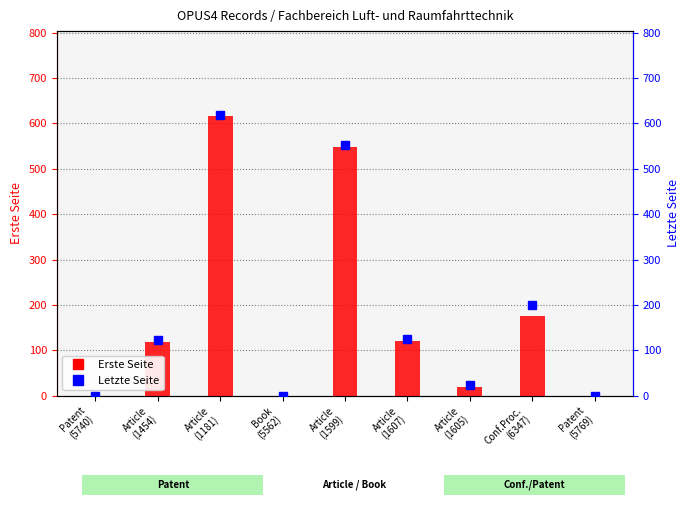

What are all the series names shown in the legend?

Erste Seite, Letzte Seite